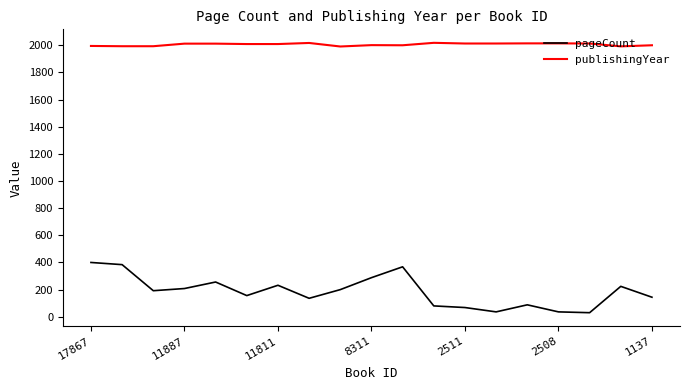

Which series has the widest spread of values?

pageCount